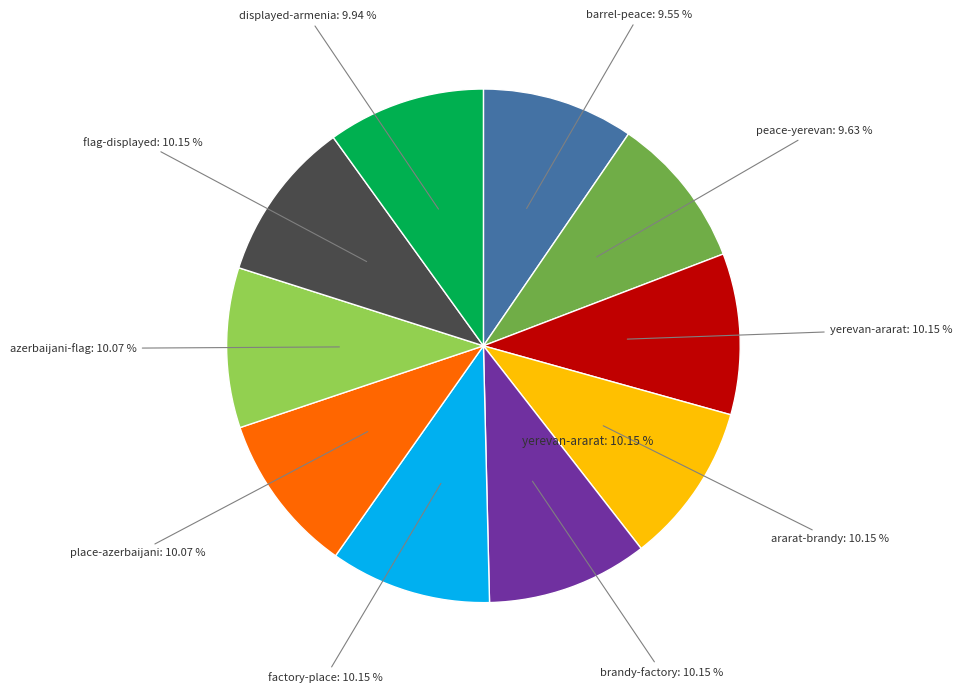

How many segments does this pie chart have?

10